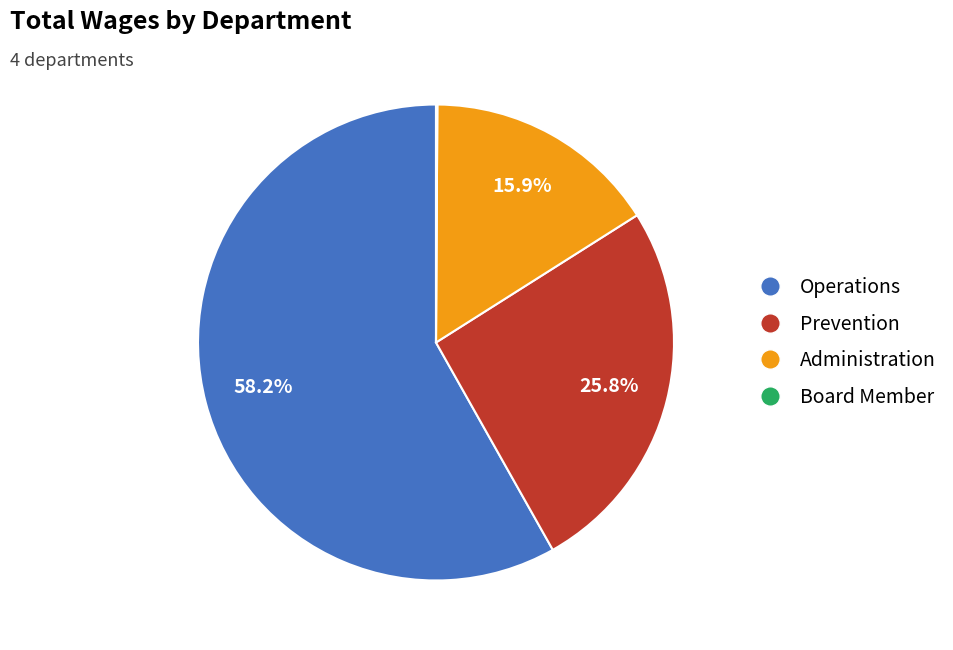

Does any single category account for the majority?

Yes